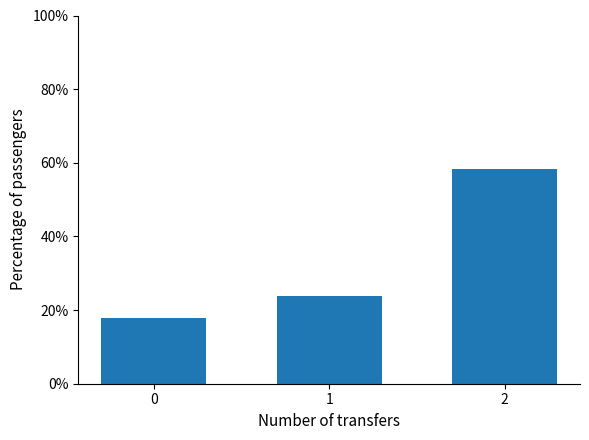

Reading left to right, transcribe all the data shown in this chart.

0=17.9	1=23.7	2=58.4